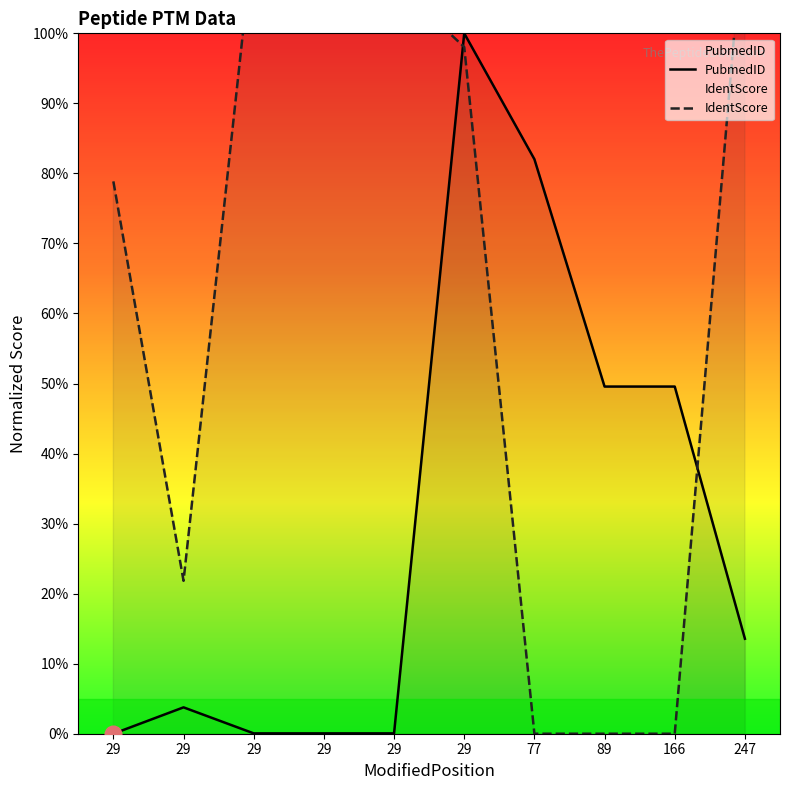

What is the total value across all series at 77?

82.0